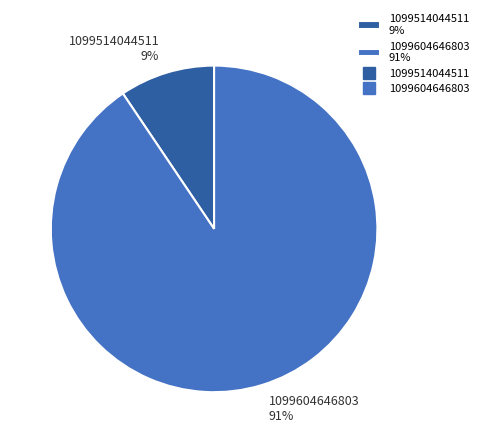

To the nearest percent, what is the average slice percentage?

50%